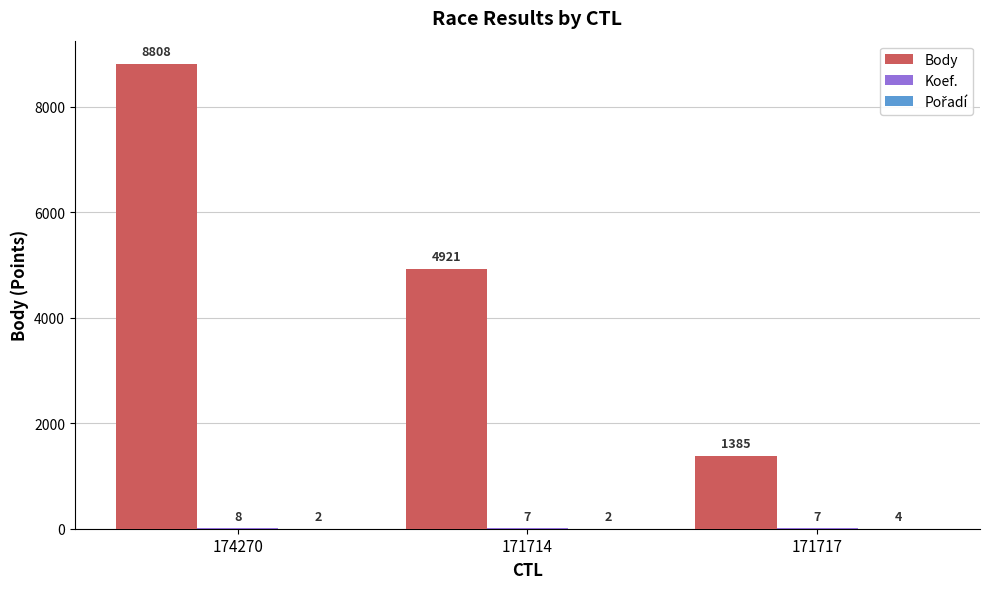

The value of Body at 171717 is 2068. True or false?

False